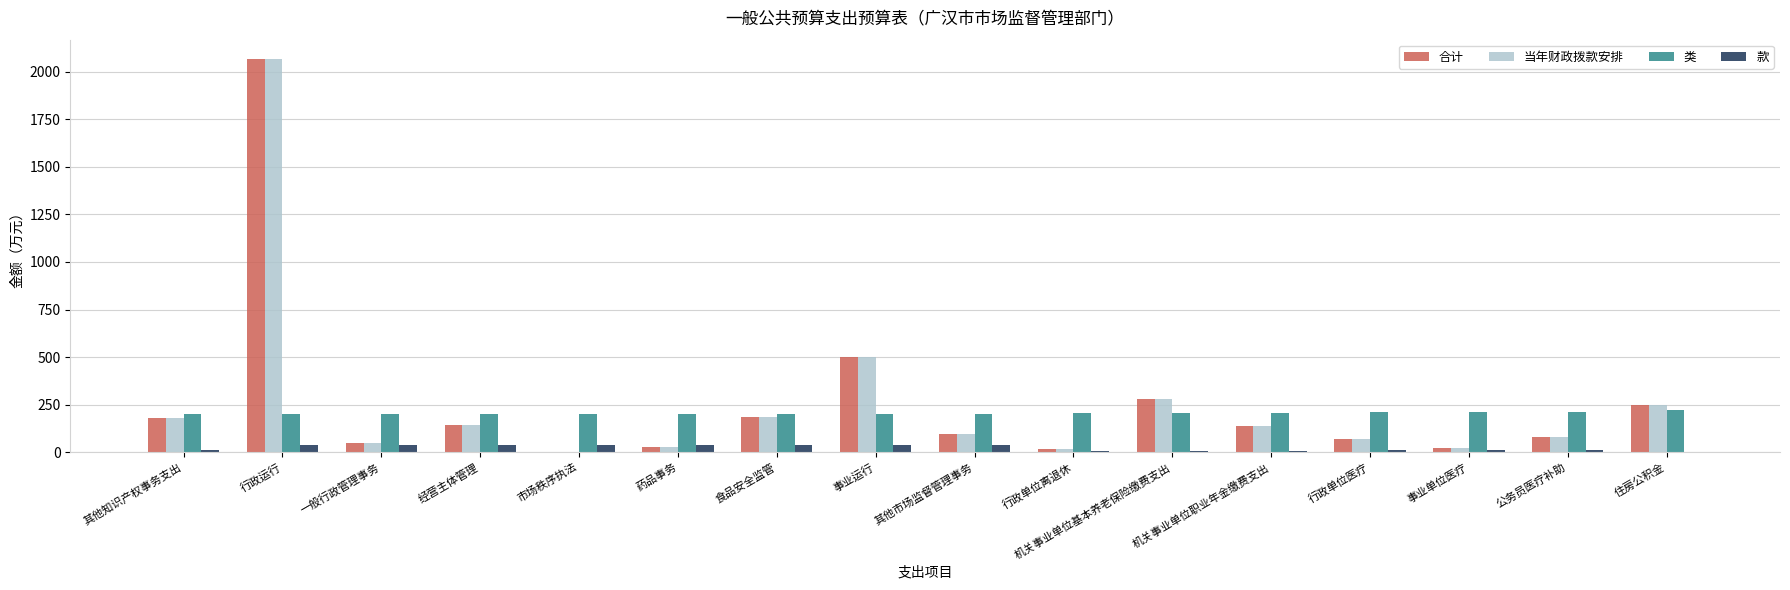

What is the spread (max minus min) of values at 机关事业单位职业年金缴费支出?

203.0